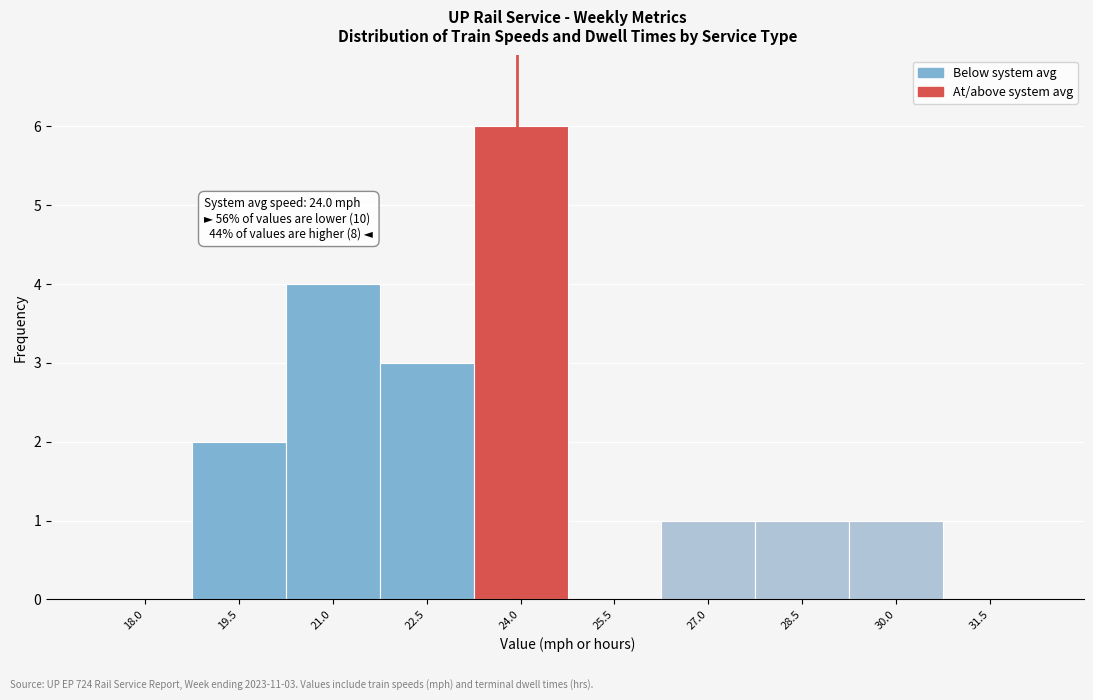

Reading left to right, list all the values displayed in this chart.

18.0=0	19.5=2	21.0=4	22.5=3	24.0=6	25.5=0	27.0=1	28.5=1	30.0=1	31.5=0